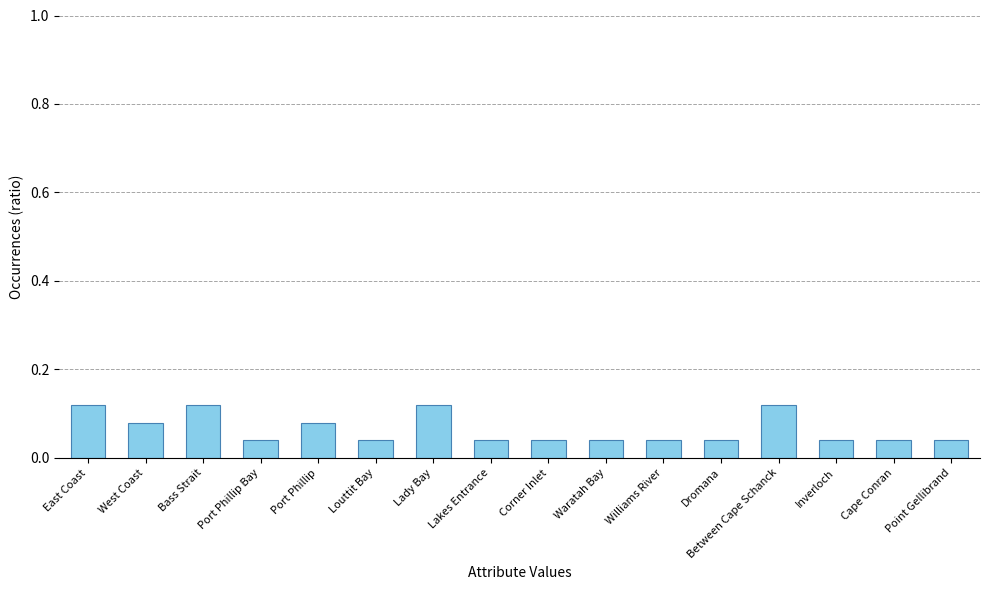

What is the sum of all values?

1.0